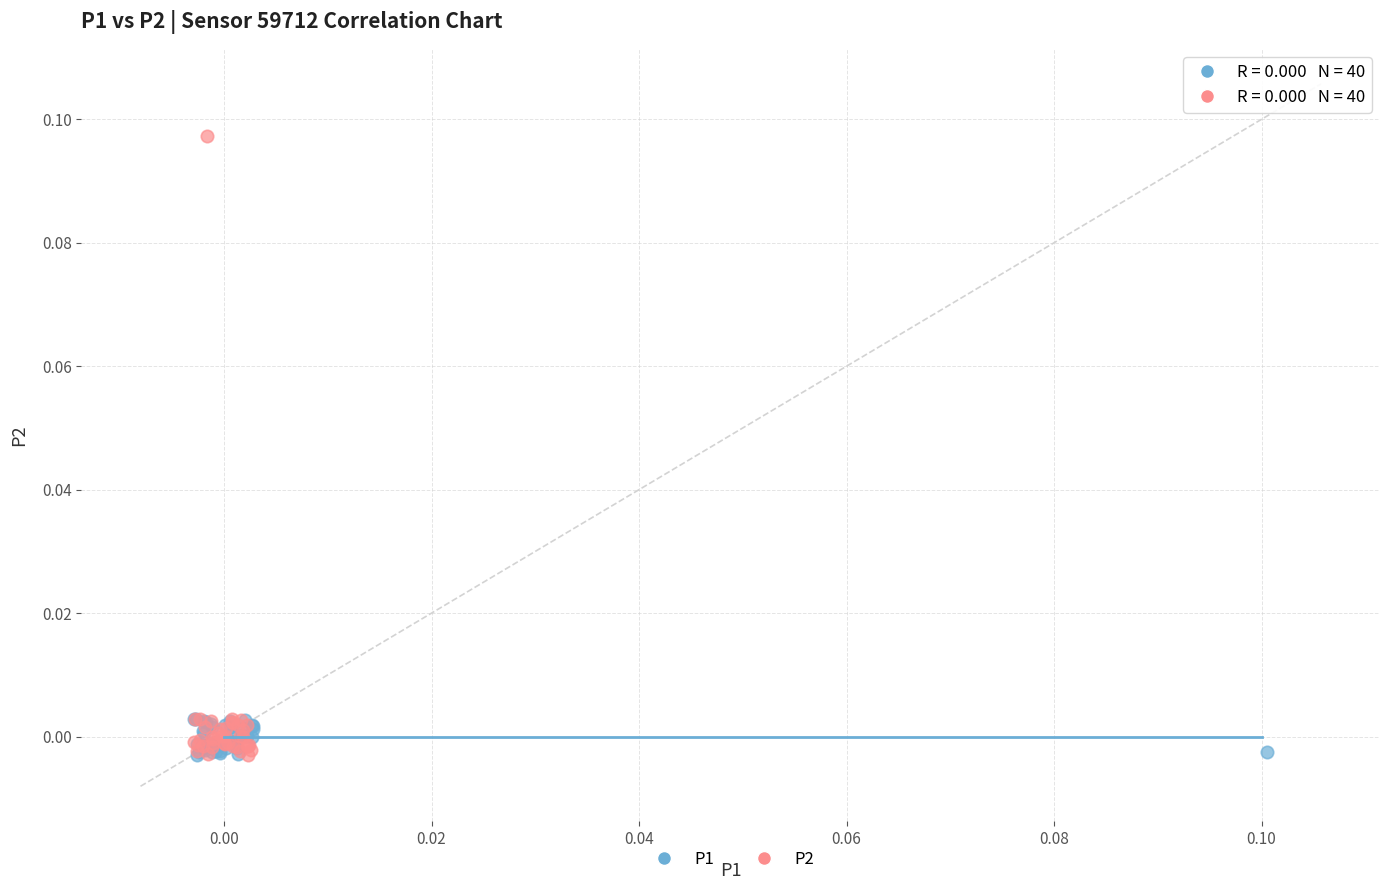

Which series reaches the maximum Y coordinate?

P2